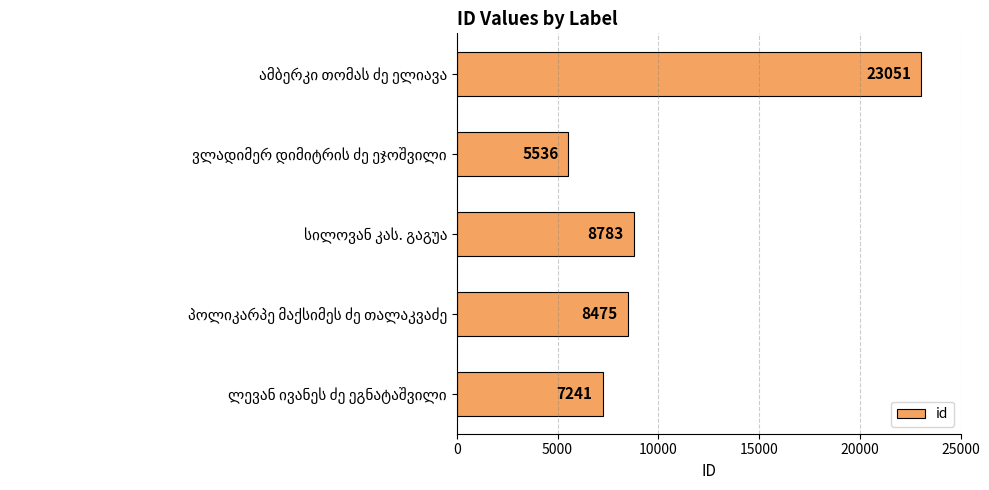

What is the greatest value displayed?

23051